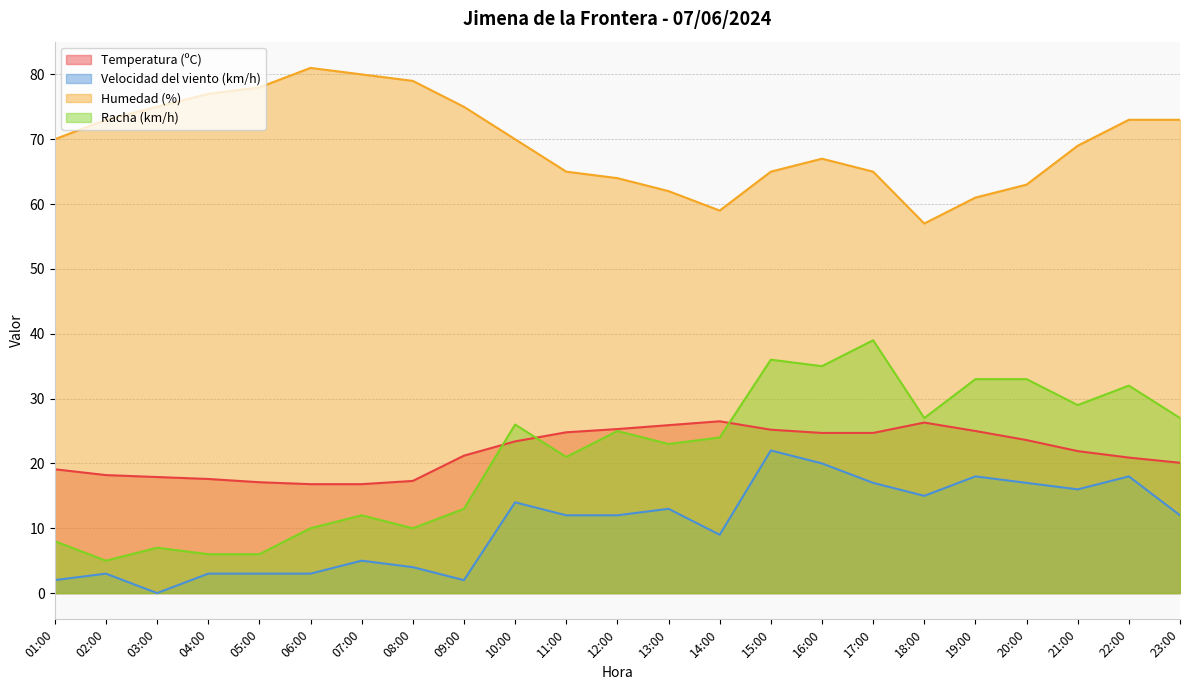

At which label does Temperatura (ºC) first exceed 21?

09:00